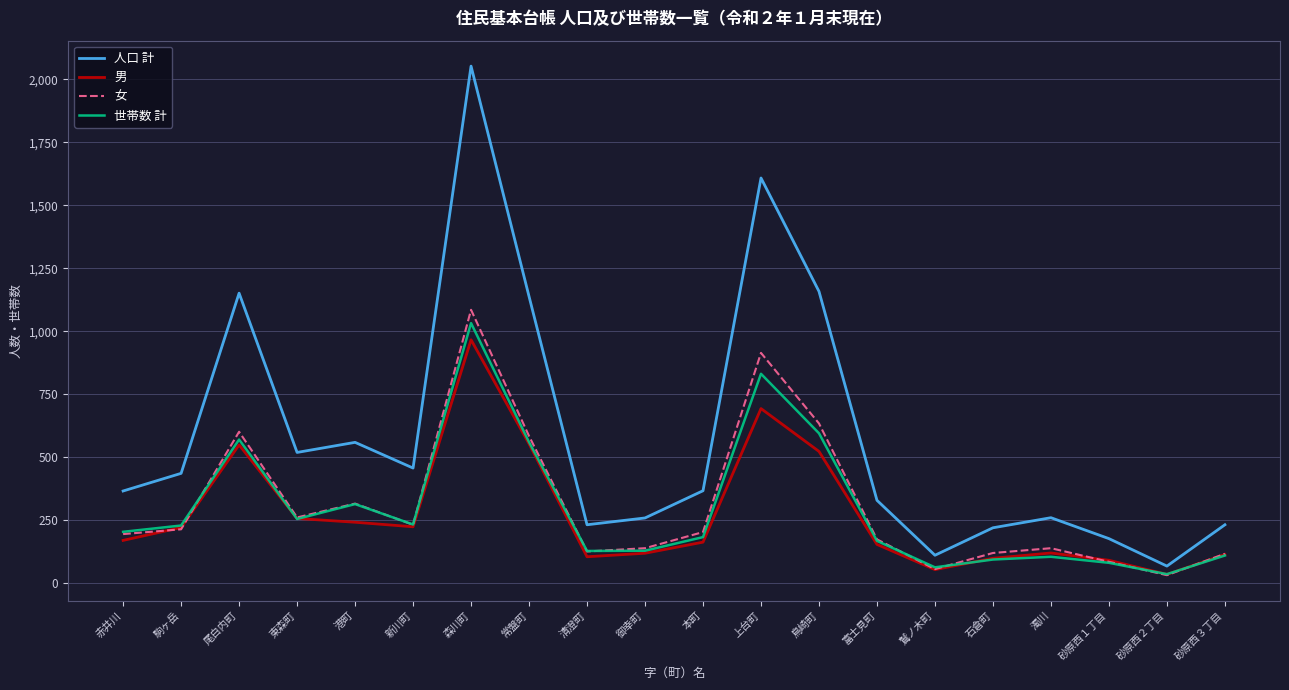

What is the difference between the 世帯数 計 values at 赤井川 and 御幸町?

75